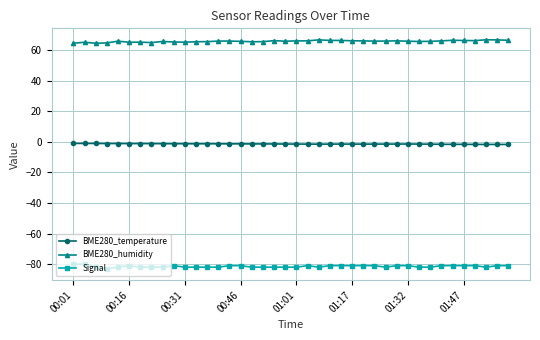

What is the smallest value displayed?

-83.0